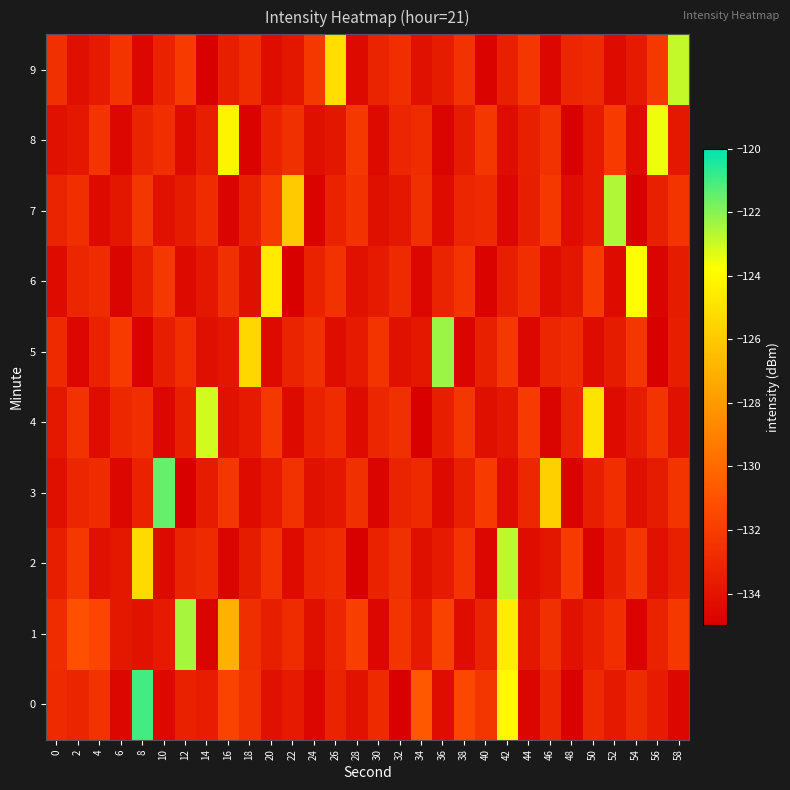

Reading left to right, what are all the values shown in this chart?

0: 0=-132.9	2=-133.1	4=-132.5	6=-134.6	8=-121.0	10=-134.5	12=-133.4	14=-133.6	16=-131.7	18=-132.5	20=-134.1	22=-133.7	24=-134.6	26=-133.2	28=-134.1	30=-132.9	32=-135.0	34=-130.7	36=-134.4	38=-131.5	40=-132.3	42=-124.0	44=-134.7	46=-133.1	48=-134.9	50=-133.0	52=-133.8	54=-132.9	56=-133.6	58=-134.6
1: 0=-132.8	2=-131.1	4=-131.6	6=-133.8	8=-134.1	10=-133.7	12=-122.5	14=-134.7	16=-127.0	18=-132.7	20=-133.5	22=-132.8	24=-134.2	26=-133.1	28=-131.9	30=-134.6	32=-132.4	34=-133.7	36=-131.8	38=-134.3	40=-133.2	42=-124.5	44=-133.9	46=-132.6	48=-134.1	50=-133.4	52=-132.7	54=-134.8	56=-133.3	58=-132.2
2: 0=-133.5	2=-132.2	4=-134.1	6=-133.8	8=-125.3	10=-134.5	12=-133.2	14=-132.9	16=-134.7	18=-133.6	20=-132.5	22=-134.4	24=-133.1	26=-132.8	28=-134.9	30=-133.3	32=-132.6	34=-134.2	36=-133.7	38=-132.4	40=-134.6	42=-122.8	44=-134.3	46=-133.9	48=-132.1	50=-134.8	52=-133.5	54=-132.3	56=-134.1	58=-133.4
3: 0=-134.2	2=-133.1	4=-132.8	6=-134.6	8=-133.3	10=-121.5	12=-134.9	14=-133.6	16=-132.3	18=-134.4	20=-133.7	22=-132.5	24=-134.1	26=-133.8	28=-132.6	30=-134.7	32=-133.2	34=-132.9	36=-134.5	38=-133.4	40=-132.1	42=-134.3	44=-133.0	46=-125.7	48=-134.8	50=-133.5	52=-132.7	54=-134.2	56=-133.6	58=-132.4
4: 0=-133.8	2=-132.5	4=-134.3	6=-133.0	8=-132.7	10=-134.6	12=-133.4	14=-123.1	16=-134.1	18=-133.7	20=-132.2	22=-134.5	24=-133.3	26=-132.8	28=-134.4	30=-133.1	32=-132.6	34=-134.9	36=-133.5	38=-132.3	40=-134.2	42=-133.8	44=-132.1	46=-134.7	48=-133.2	50=-124.9	52=-134.4	54=-133.6	56=-132.4	58=-134.1
5: 0=-132.9	2=-134.6	4=-133.3	6=-132.1	8=-134.8	10=-133.5	12=-132.7	14=-134.2	16=-133.9	18=-125.4	20=-134.5	22=-133.2	24=-132.6	26=-134.3	28=-133.7	30=-132.4	32=-134.1	34=-133.8	36=-122.3	38=-134.7	40=-133.4	42=-132.2	44=-134.6	46=-133.1	48=-132.8	50=-134.4	52=-133.6	54=-132.3	56=-134.9	58=-133.5
6: 0=-134.4	2=-133.1	4=-132.8	6=-134.7	8=-133.4	10=-132.2	12=-134.5	14=-133.8	16=-132.6	18=-134.2	20=-124.6	22=-134.9	24=-133.3	26=-132.5	28=-134.1	30=-133.7	32=-132.9	34=-134.6	36=-133.2	38=-132.4	40=-134.8	42=-133.5	44=-132.7	46=-134.3	48=-133.9	50=-132.1	52=-134.4	54=-123.8	56=-134.7	58=-133.6
7: 0=-133.2	2=-132.7	4=-134.5	6=-133.9	8=-132.3	10=-134.1	12=-133.6	14=-132.8	16=-134.7	18=-133.4	20=-132.1	22=-125.9	24=-134.8	26=-133.3	28=-132.5	30=-134.2	32=-133.8	34=-132.6	36=-134.4	38=-133.1	40=-132.9	42=-134.6	44=-133.5	46=-132.2	48=-134.3	50=-133.7	52=-122.6	54=-134.9	56=-133.4	58=-132.4
8: 0=-134.1	2=-133.8	4=-132.4	6=-134.6	8=-133.2	10=-132.7	12=-134.4	14=-133.5	16=-124.2	18=-134.8	20=-133.3	22=-132.6	24=-134.2	26=-133.9	28=-132.2	30=-134.5	32=-133.1	34=-132.8	36=-134.7	38=-133.6	40=-132.3	42=-134.3	44=-133.4	46=-132.5	48=-134.9	50=-133.7	52=-132.1	54=-134.4	56=-123.5	58=-133.8
9: 0=-132.6	2=-134.2	4=-133.7	6=-132.4	8=-134.6	10=-133.3	12=-132.1	14=-134.9	16=-133.5	18=-132.8	20=-134.3	22=-133.9	24=-132.2	26=-125.1	28=-134.5	30=-133.2	32=-132.7	34=-134.1	36=-133.6	38=-132.5	40=-134.8	42=-133.4	44=-132.3	46=-134.6	48=-133.1	50=-132.9	52=-134.4	54=-133.7	56=-132.2	58=-122.9